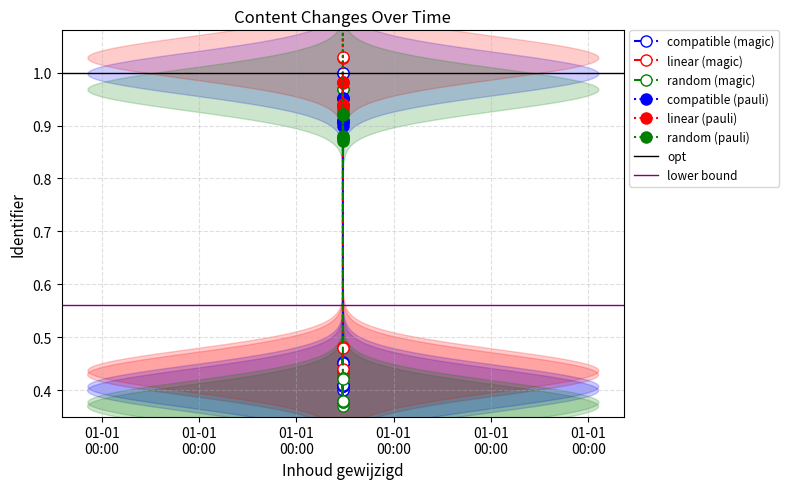

What is the value of the compatible (magic) point at the 9th from the left?

1.0